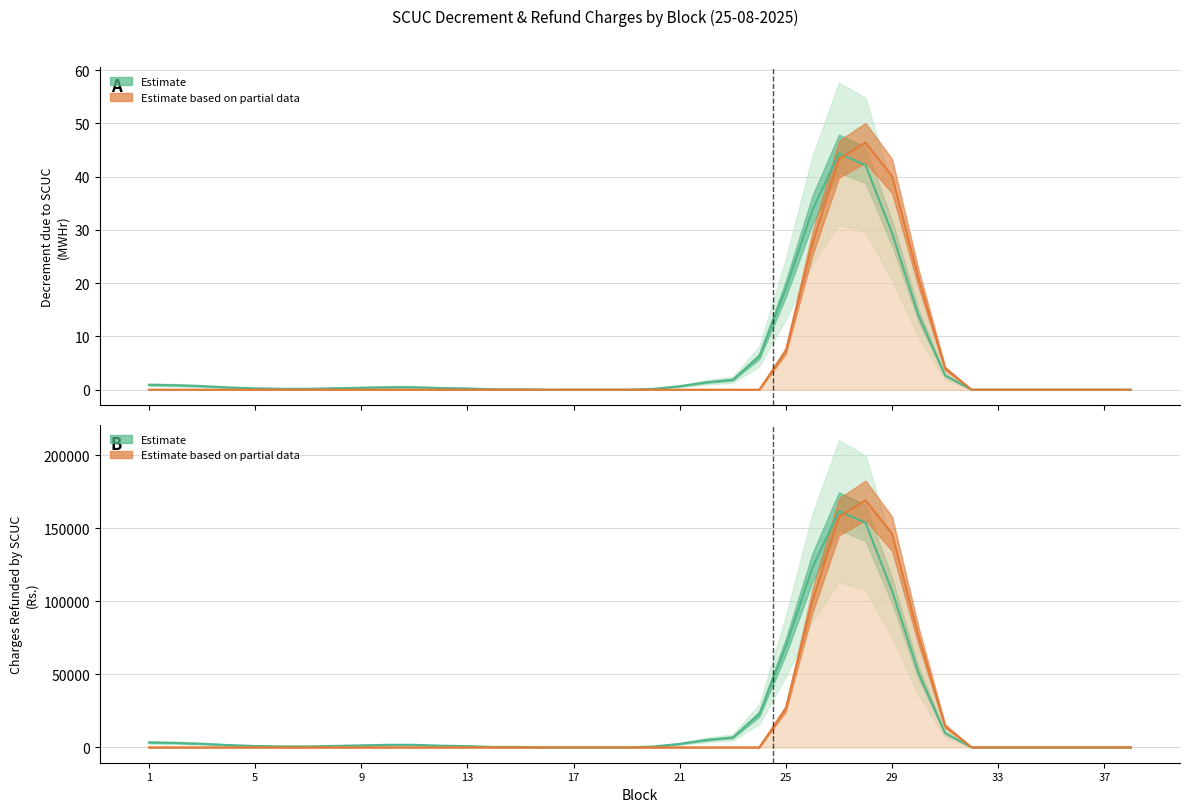

Is it true that Decrement due to SCUC (MWHr) equals 0.5 at 10?

True